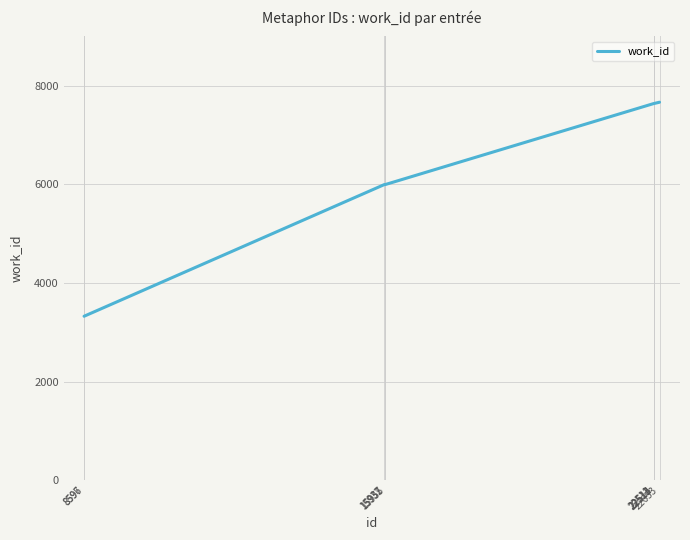

What is the difference between the second highest and minimum values?

4312